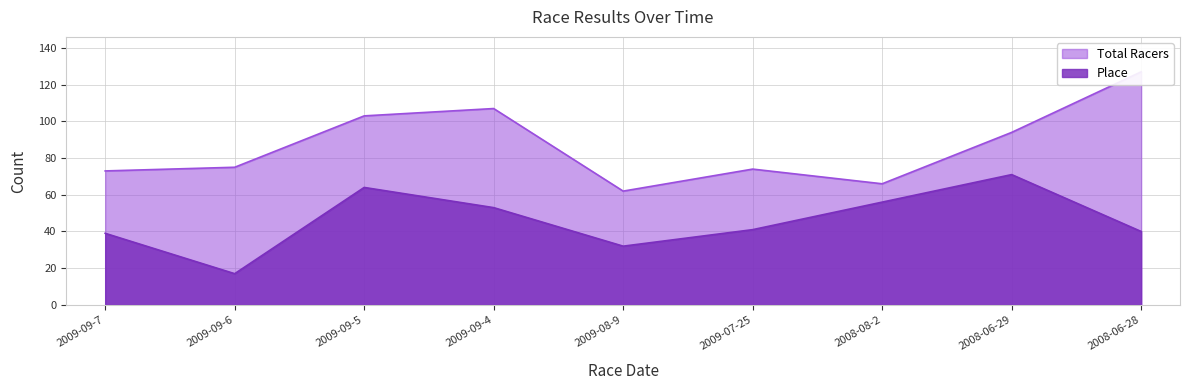

Where does the Total Racers series first go above 75?

2009-09-5